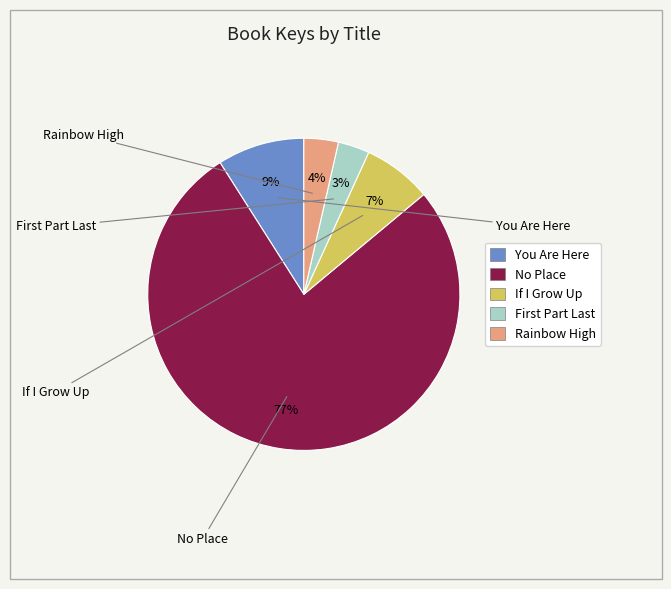

How many segments does this pie chart have?

5